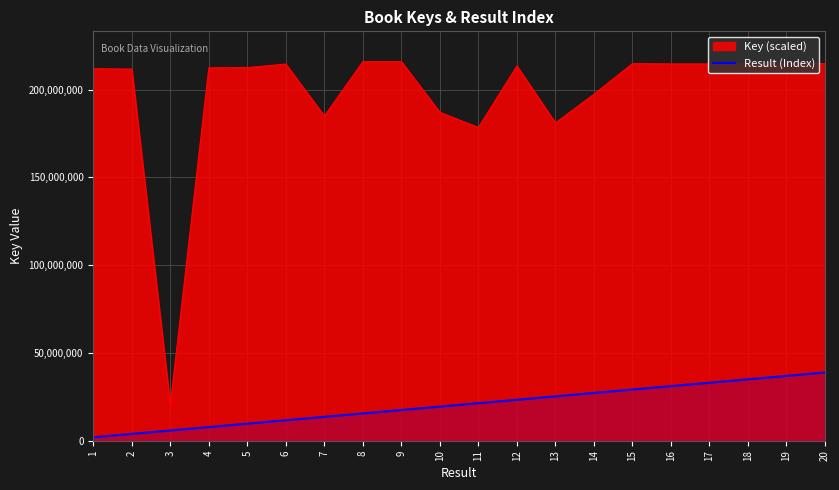

Rank the series by their average value, from lowest to highest.

Result (Index), Key (scaled)